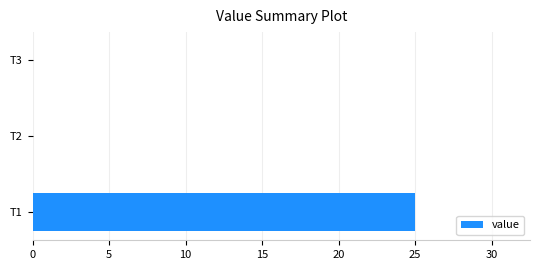

What is the greatest value displayed?

25